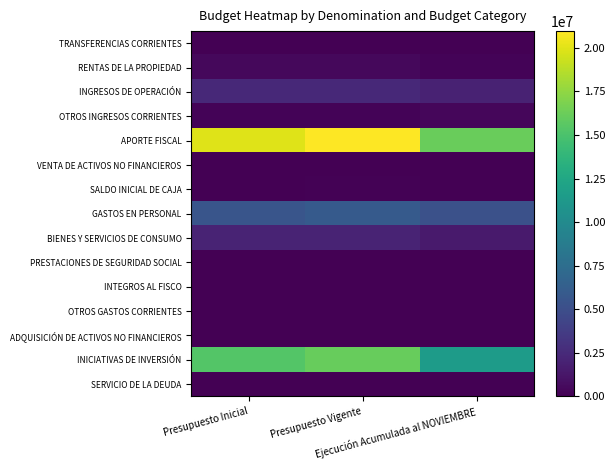

At which category does the chart reach its minimum across all series?

Presupuesto Inicial